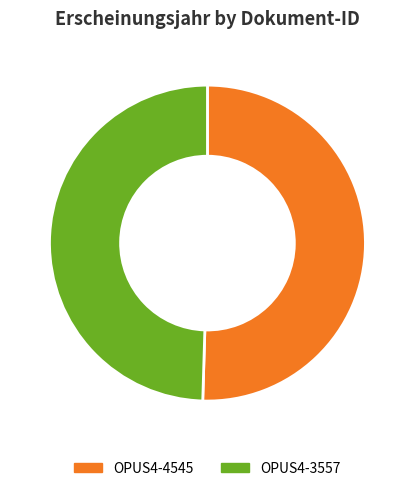

Which slice is the largest?

OPUS4-4545